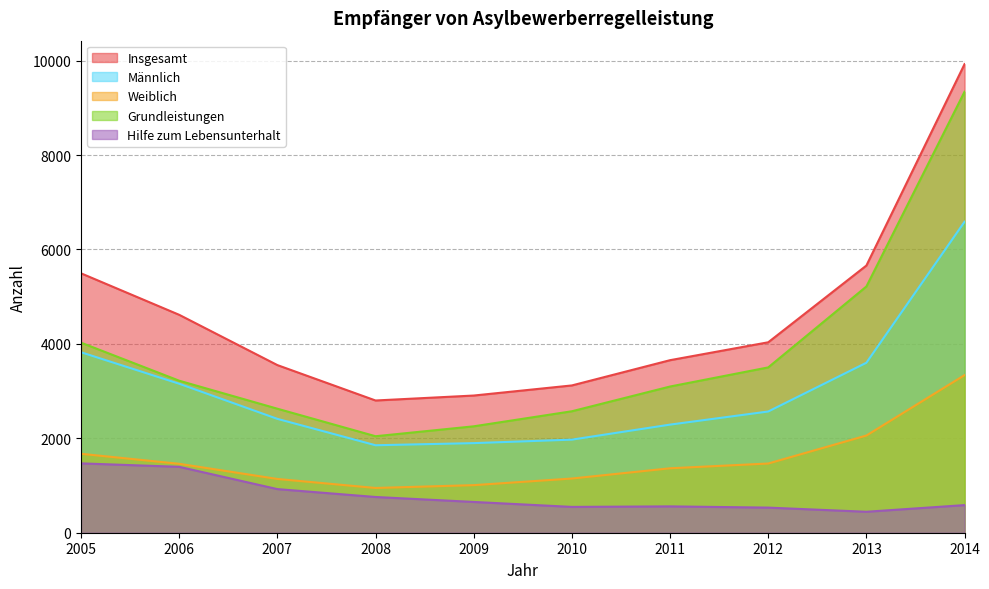

Rank the series by their average value, from lowest to highest.

Hilfe zum Lebensunterhalt, Weiblich, Männlich, Grundleistungen, Insgesamt